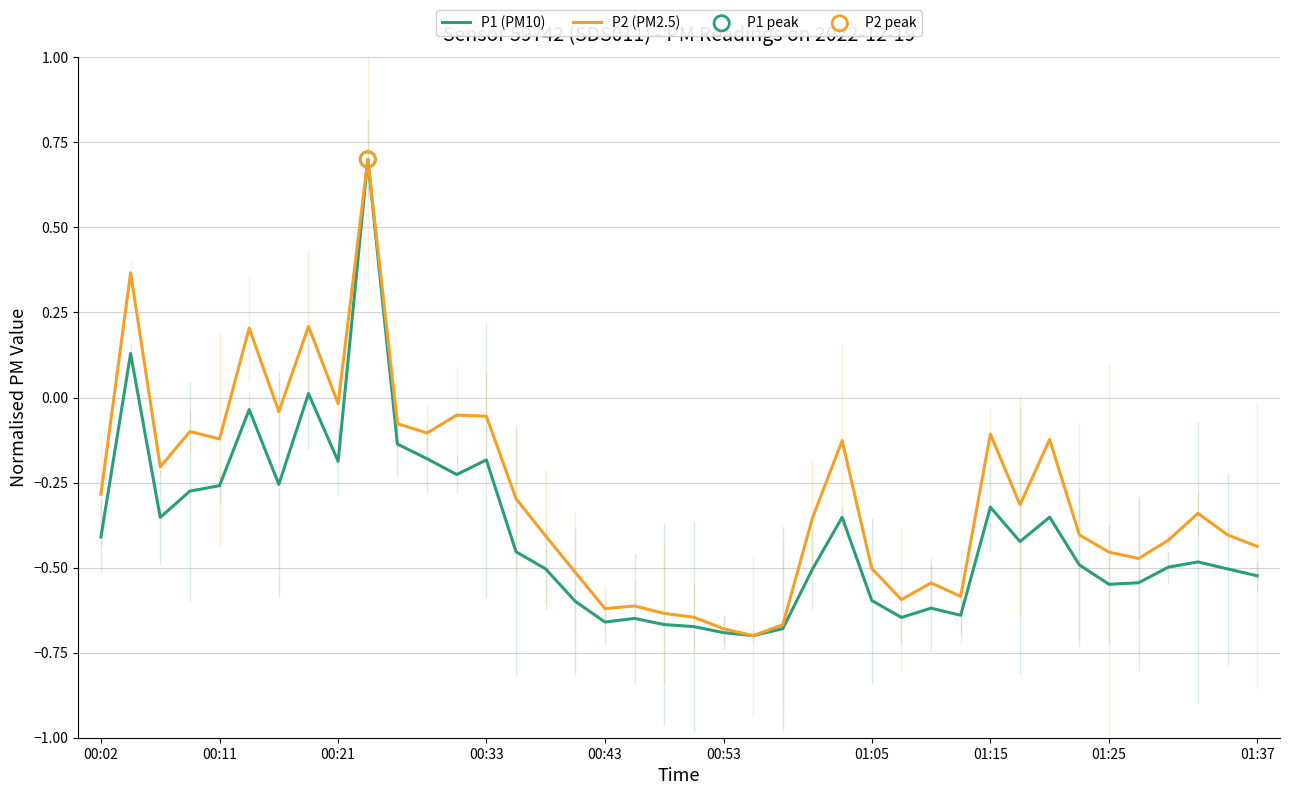

Which series has the largest total across all categories?

P2 (PM2.5)